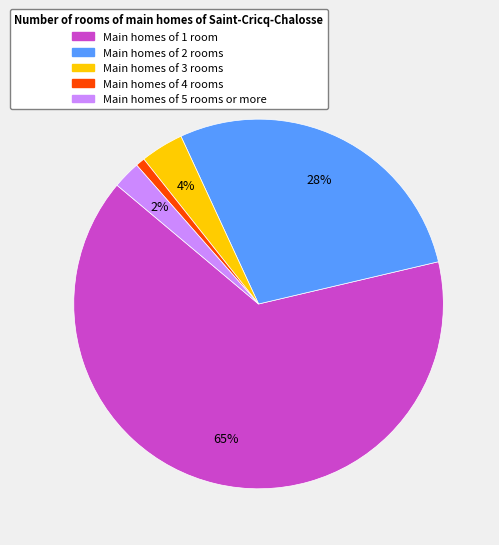

Count the number of slices in the pie.

5